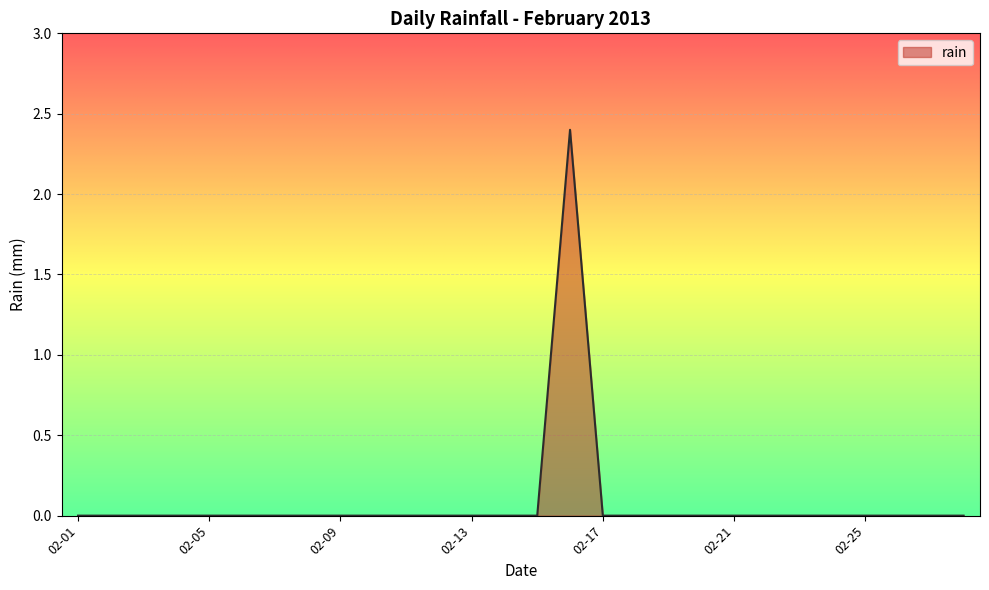

What is the difference between the maximum and minimum values?

2.4